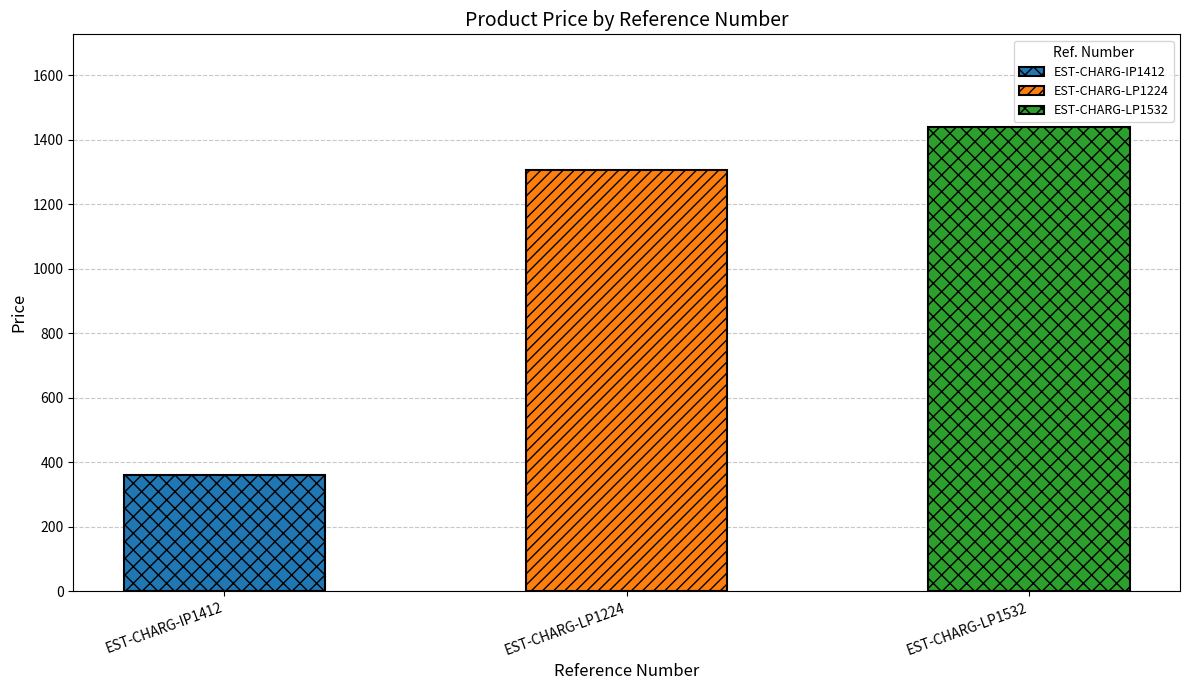

True or false: the data shows 1306.8 at EST-CHARG-LP1224.

True